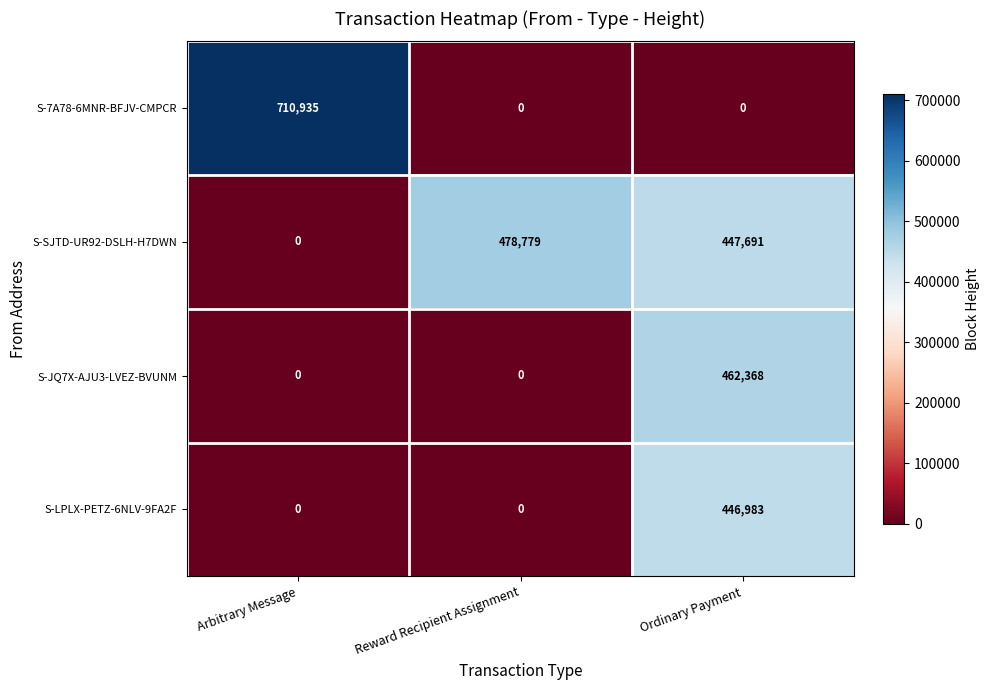

Rank the series by their maximum value, from highest to lowest.

S-7A78-6MNR-BFJV-CMPCR, S-SJTD-UR92-DSLH-H7DWN, S-JQ7X-AJU3-LVEZ-BVUNM, S-LPLX-PETZ-6NLV-9FA2F